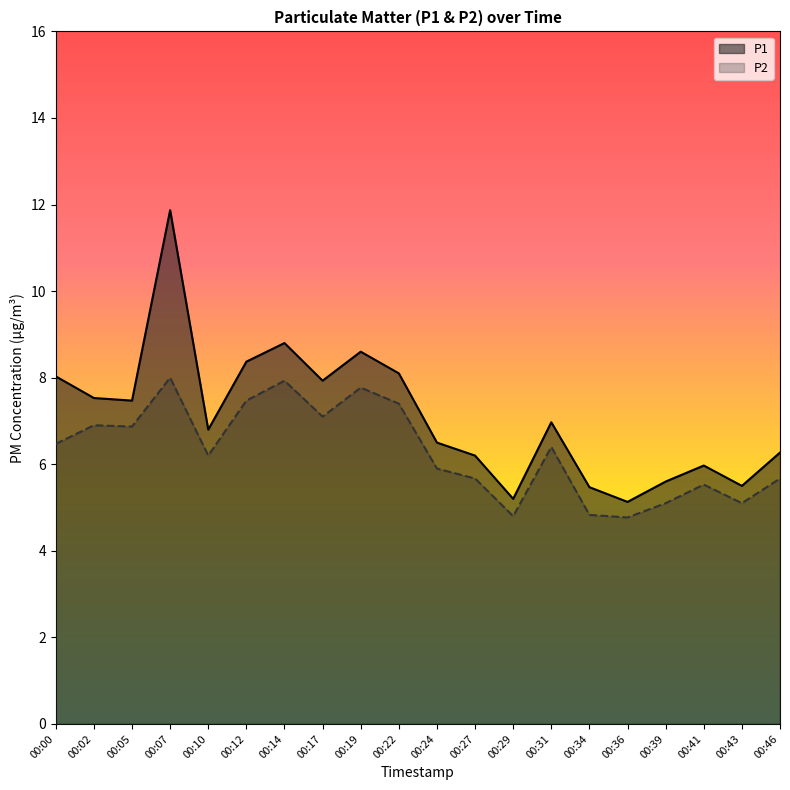

Is the value of P1 at 00:31 greater than the value of P2 at 00:17?

No